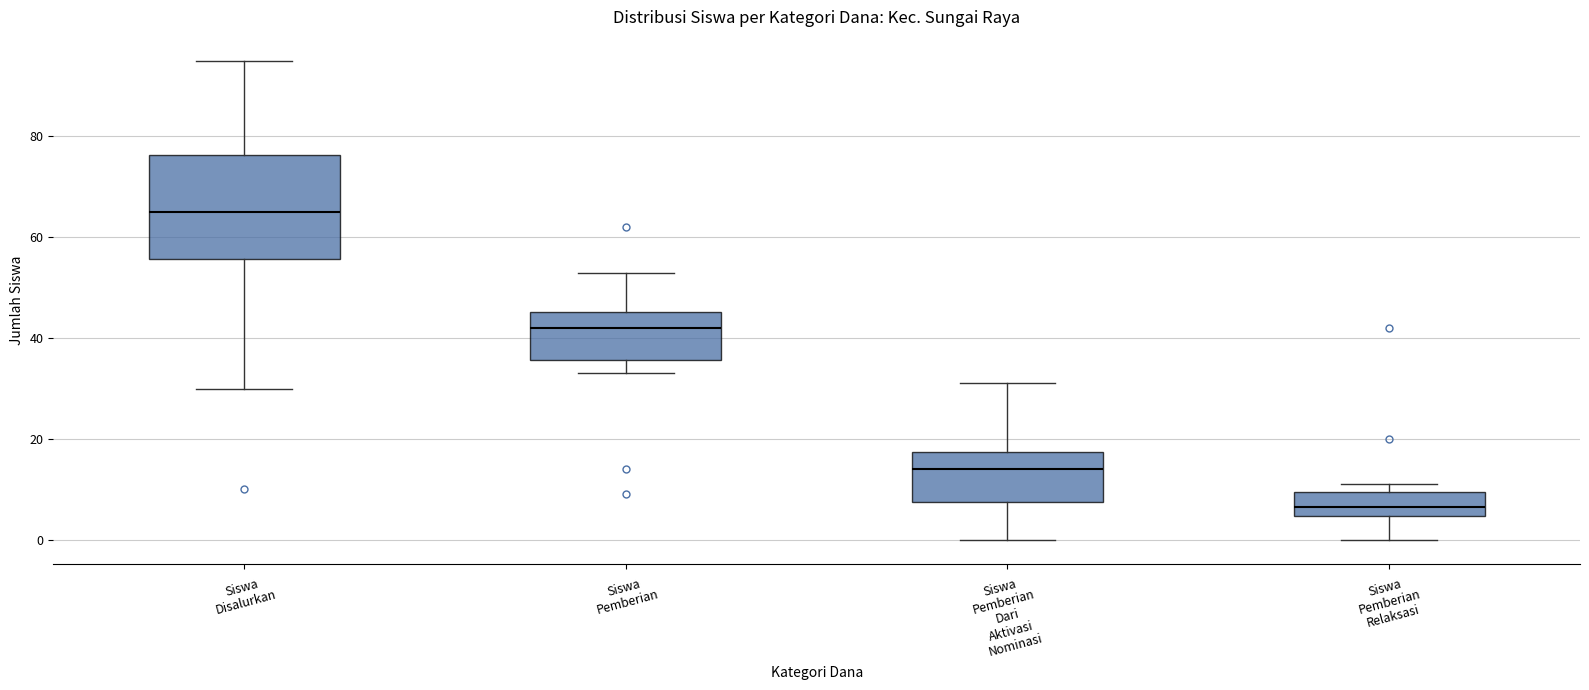

Comparing the boxes themselves (not the whiskers), which one is the tallest?

Siswa Disalurkan